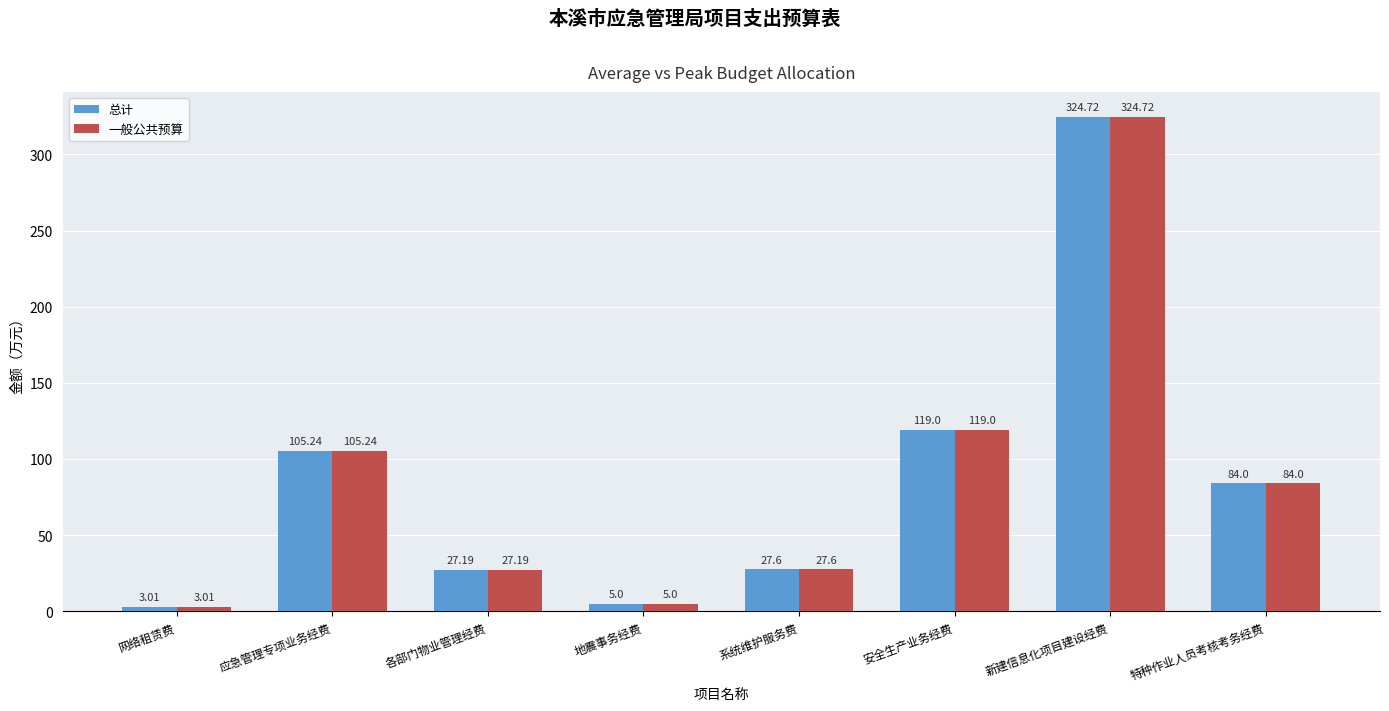

What is the average value of the 一般公共预算 series?

87.0